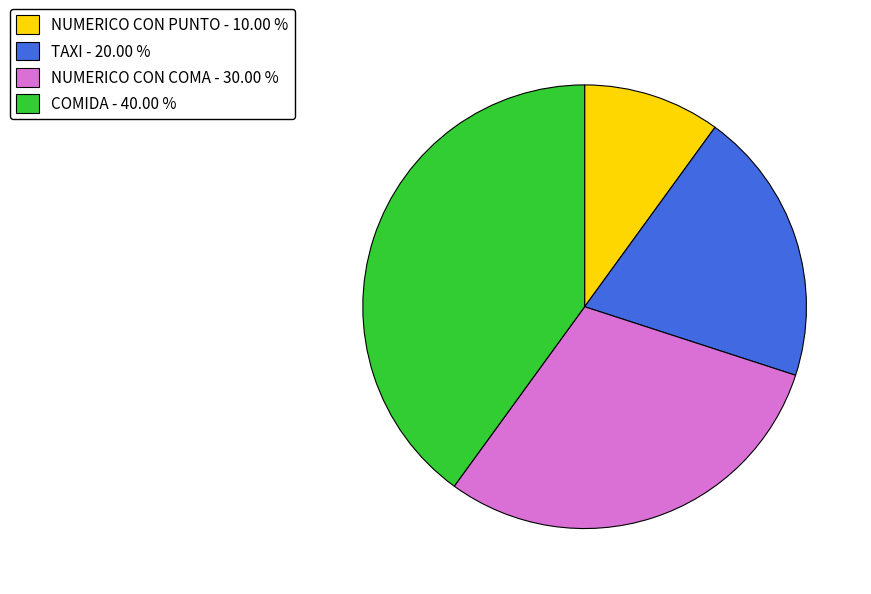

Do COMIDA - 40.00 % and TAXI - 20.00 % together represent more than half of the pie?

Yes